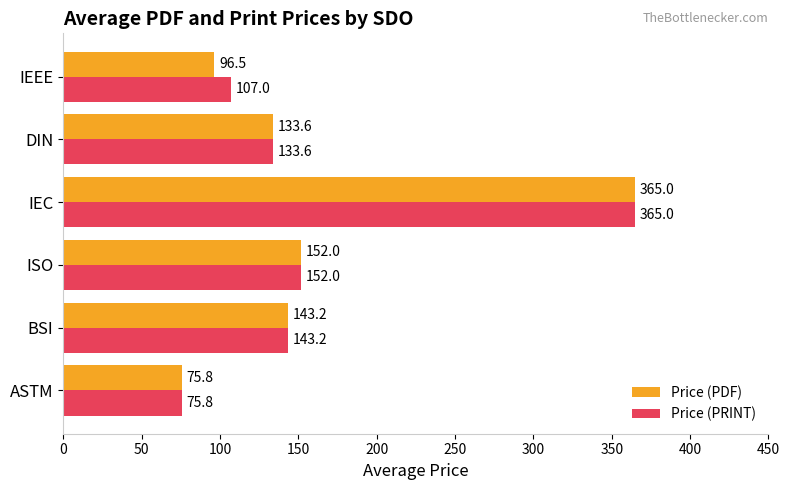

Rank the categories by Price (PRINT) value from highest to lowest.

IEC, ISO, BSI, DIN, IEEE, ASTM